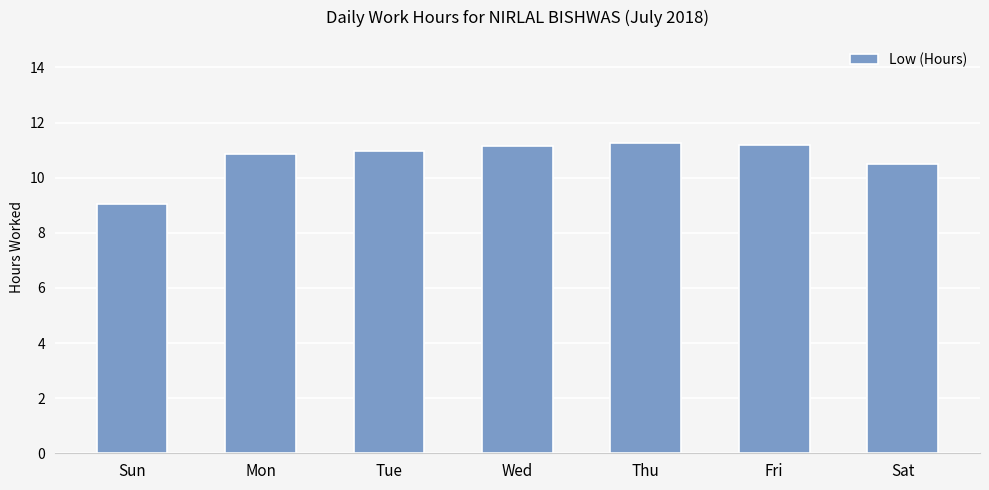

Is it true that the value at Wed is 16.1?

False